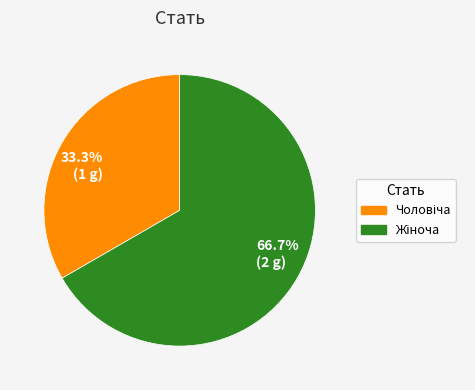

What percentage is NOT represented by 33.3% (1 g)?

66.7%